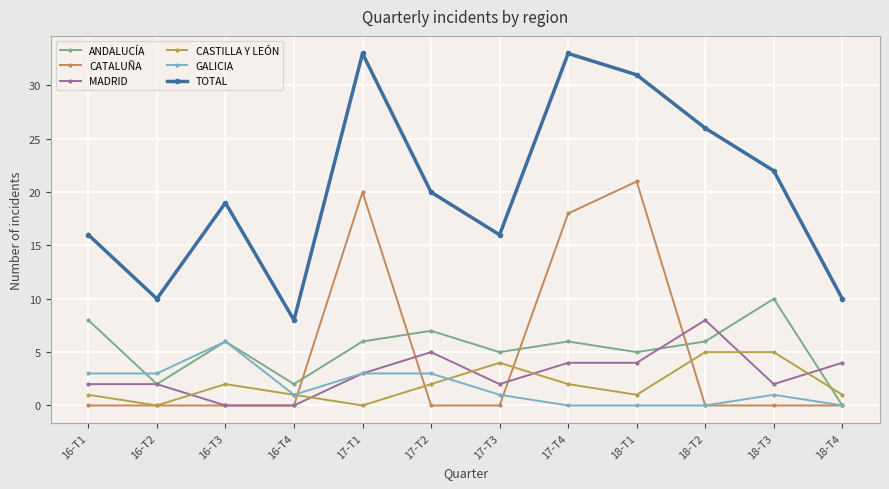

Count the number of data series in this chart.

6